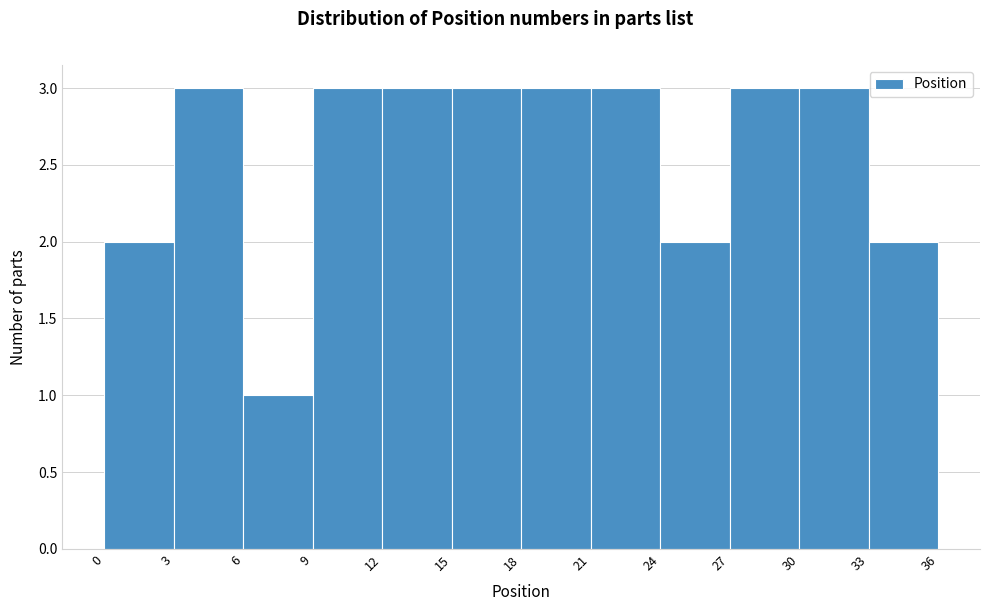

Reading left to right, transcribe this chart: for each bar, give the range it covers on the x-axis and its height. The values are not printed on the chart, so give them approximately, as read against the axis.

0 to 3: 2
3 to 6: 3
6 to 9: 1
9 to 12: 3
12 to 15: 3
15 to 18: 3
18 to 21: 3
21 to 24: 3
24 to 27: 2
27 to 30: 3
30 to 33: 3
33 to 36: 2